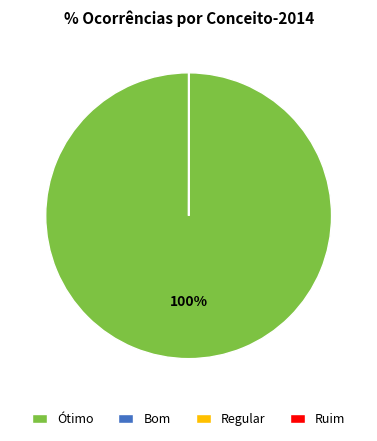

Is it true that Ótimo is 100% of the pie?

True